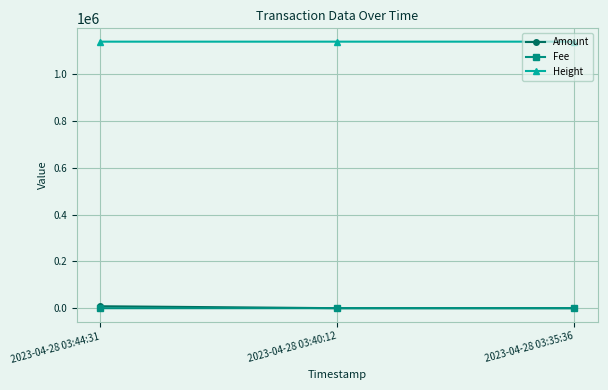

What is the sum of the Amount values at 2023-04-28 03:44:31 and 2023-04-28 03:35:36?

8304.1